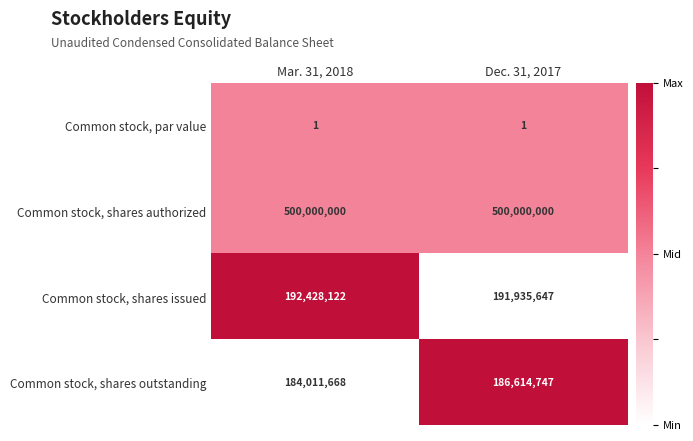

Reading left to right, list all the values displayed in this chart.

Common stock, par value: Mar. 31, 2018=1	Dec. 31, 2017=1
Common stock, shares authorized: Mar. 31, 2018=500000000	Dec. 31, 2017=500000000
Common stock, shares issued: Mar. 31, 2018=192428122	Dec. 31, 2017=191935647
Common stock, shares outstanding: Mar. 31, 2018=184011668	Dec. 31, 2017=186614747